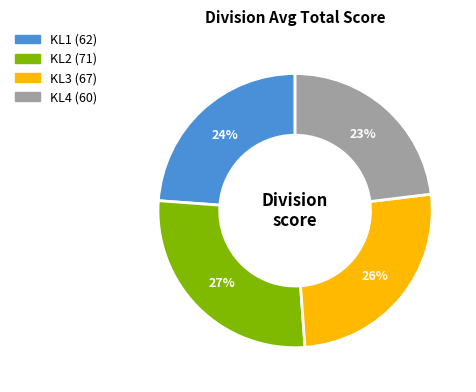

Does KL2 represent more than half of the total?

No